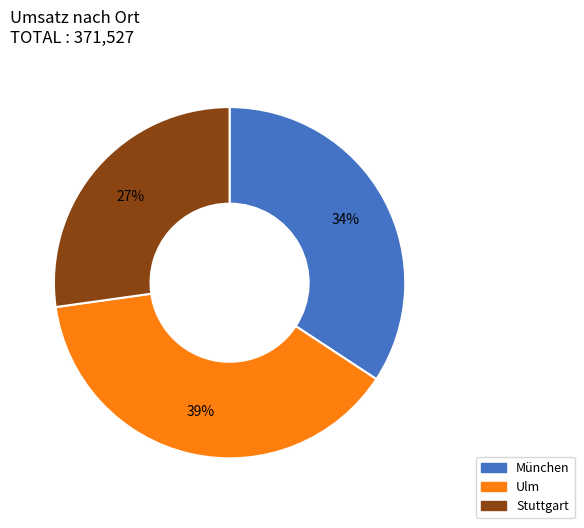

Which slice is the largest?

Ulm